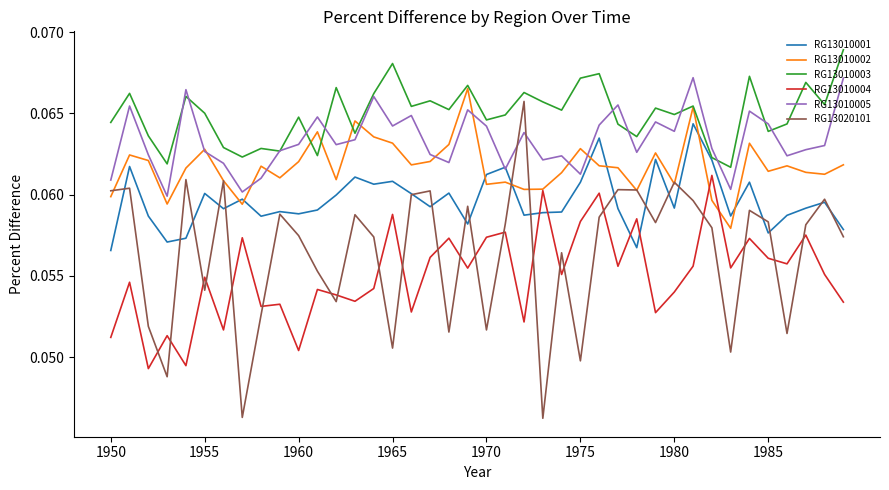

How many times do RG13010001 and RG13010004 cross each other?

4